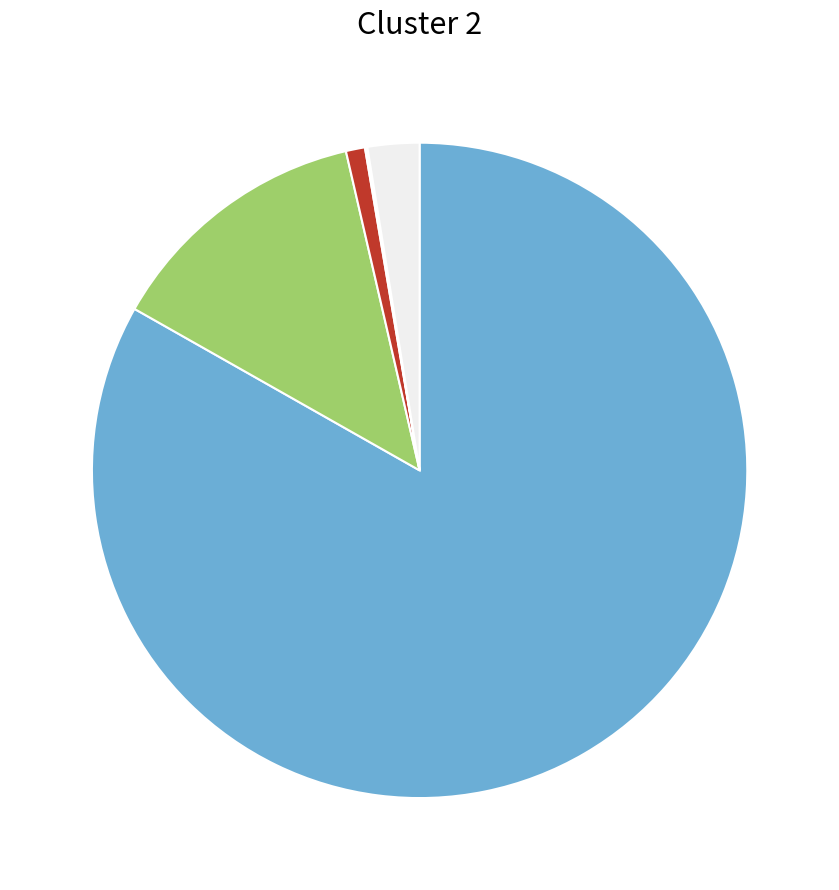

Does any single category account for the majority?

Yes